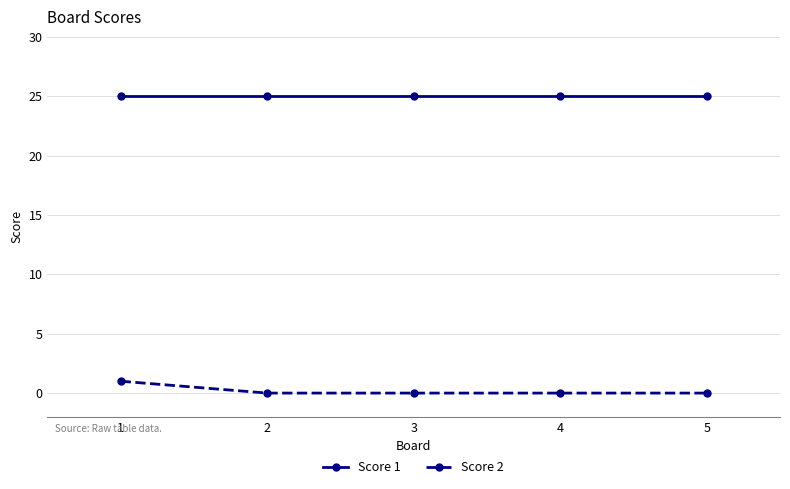

Which series has the largest total across all categories?

Score 1